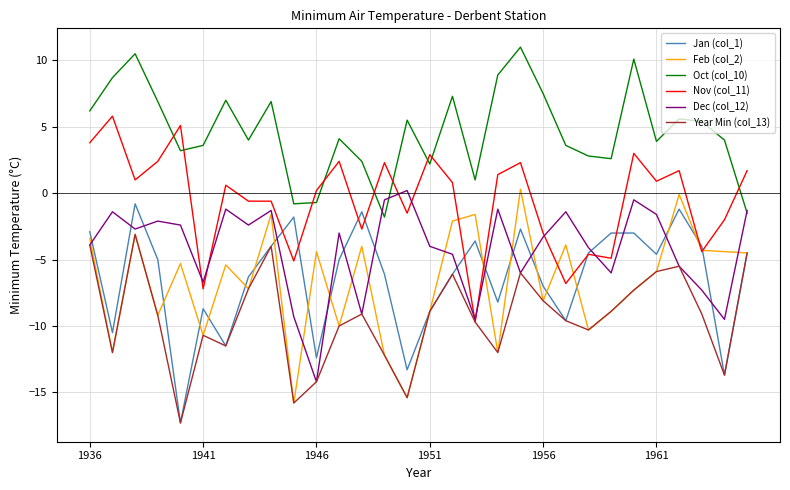

What is the maximum value shown in the chart?

11.0